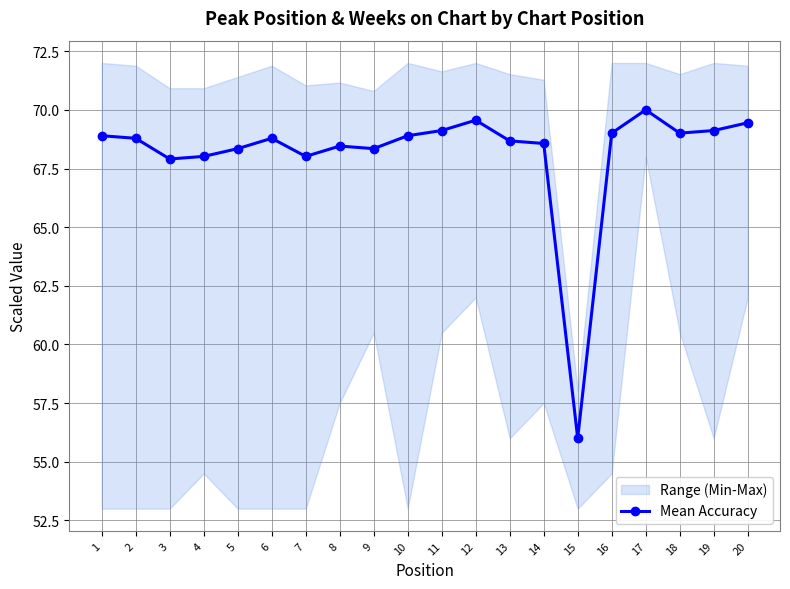

What is the value of the 15th point from the left?

56.0